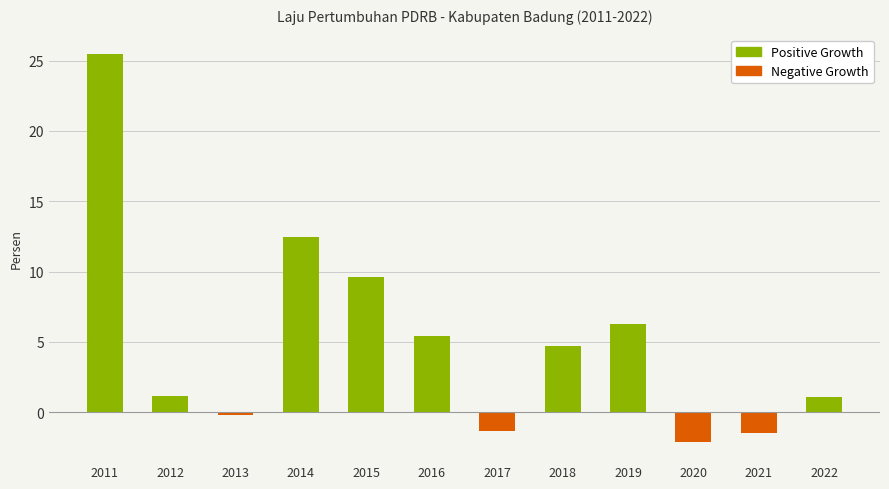

What is the approximate value at 2020?

-2.1